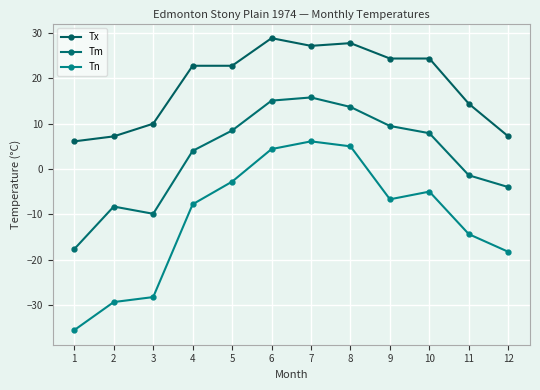

Between 3 and 1, which is larger?

3